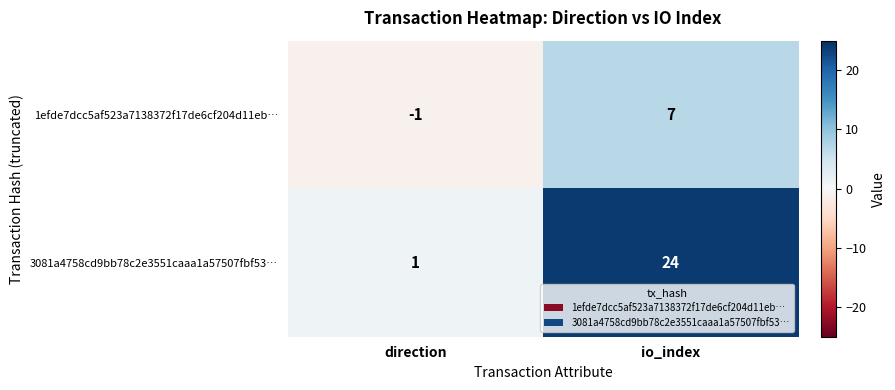

At which label is 1efde7dcc5af523a7138372f17de6cf204d11eb… closest to 3?

direction